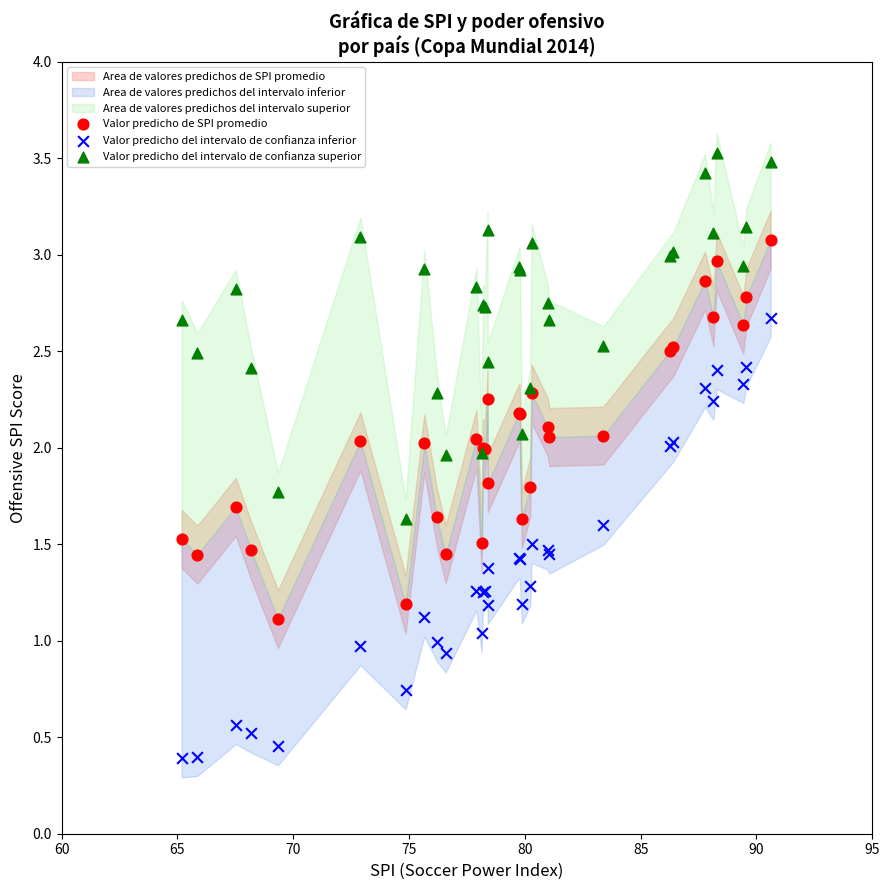

Which series reaches the maximum Y coordinate?

Valor predicho del intervalo de confianza superior